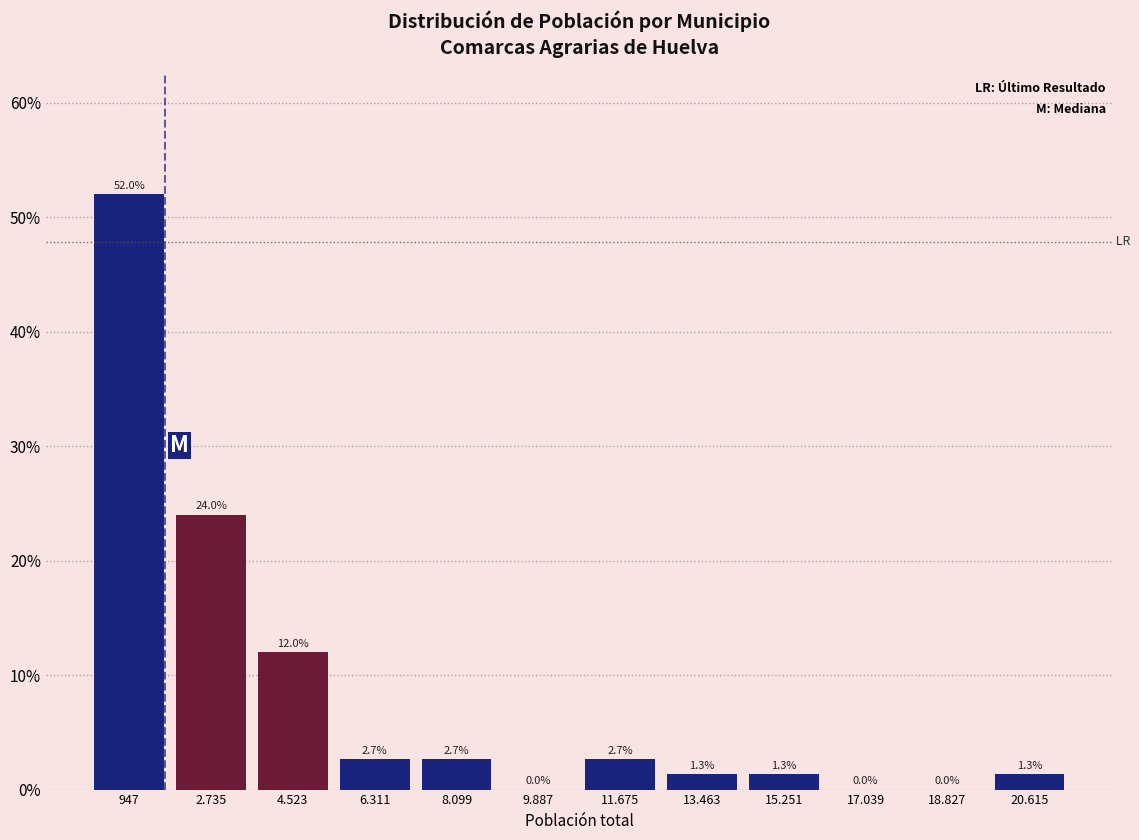

Reading right to left, extract all data points from this chart.

20.615=1.3	18.827=0.0	17.039=0.0	15.251=1.3	13.463=1.3	11.675=2.7	9.887=0.0	8.099=2.7	6.311=2.7	4.523=12.0	2.735=24.0	947=52.0